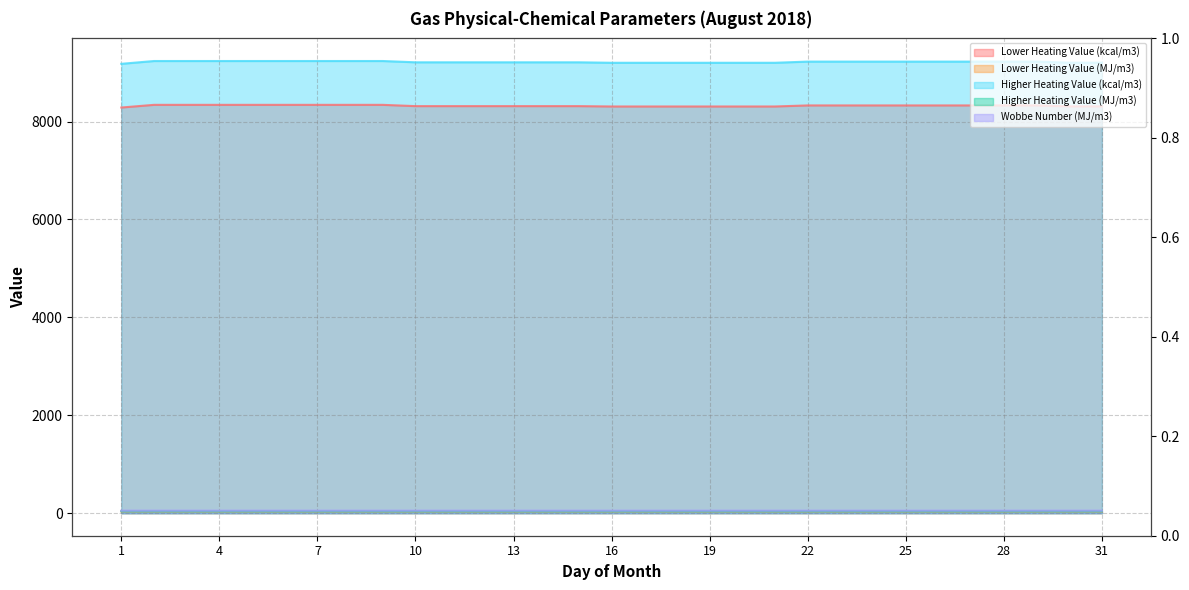

How many data points in Higher Heating Value (kcal/m3) are less than 9226?

15